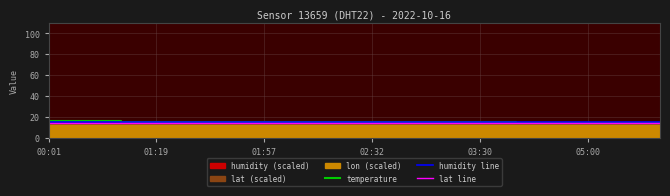

True or false: humidity line has more than 2 interior local peaks.

False